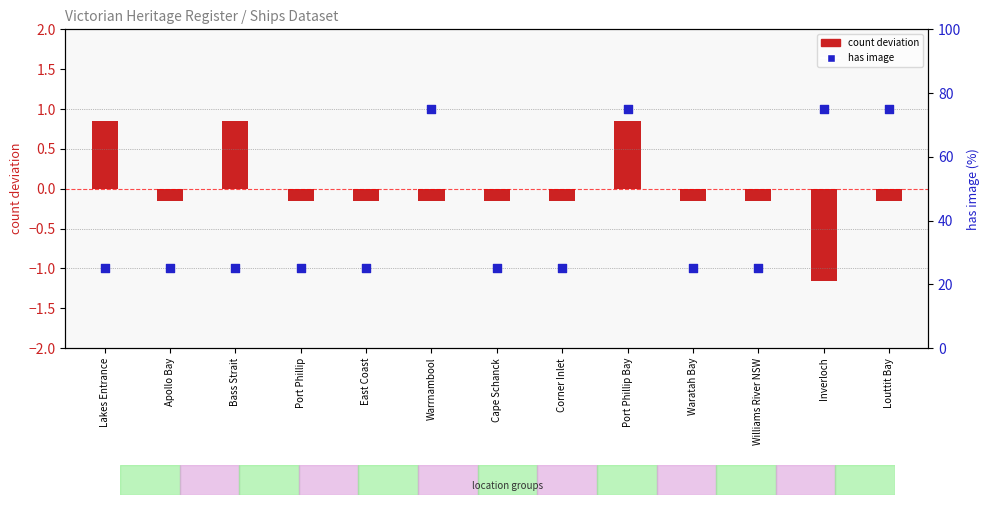

What is the change in value from Williams River NSW to Inverloch?

+50